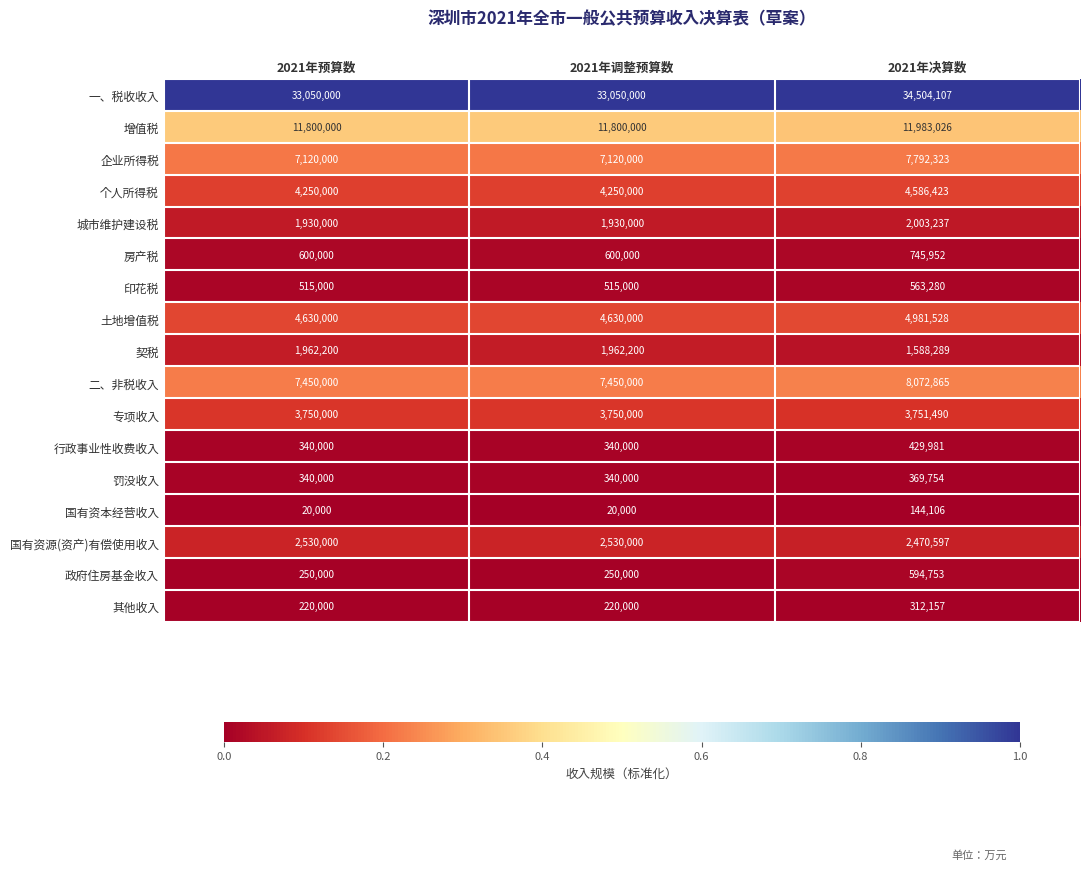

At which category is the sum across all series the highest?

2021年决算数